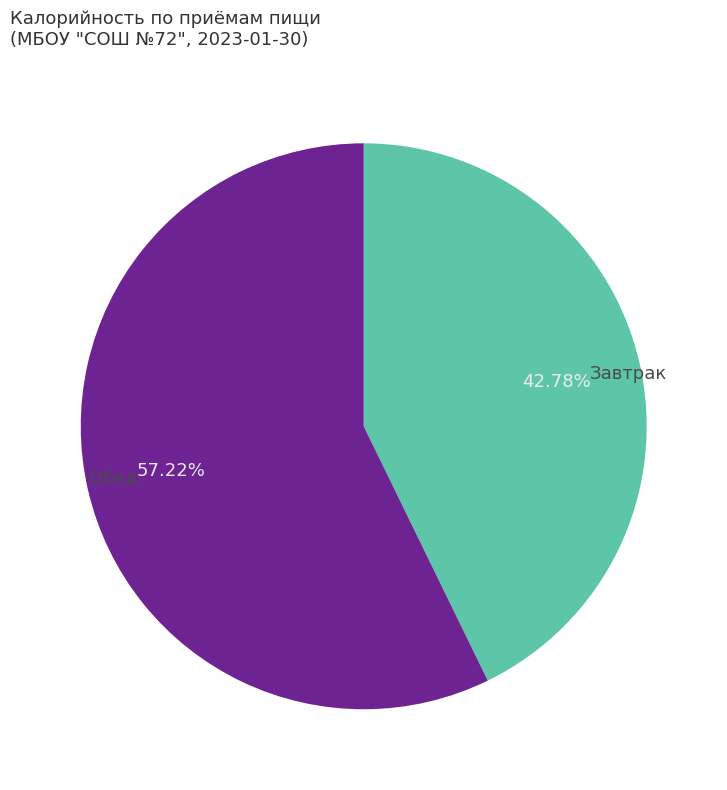

To the nearest percent, what is the average slice percentage?

50%